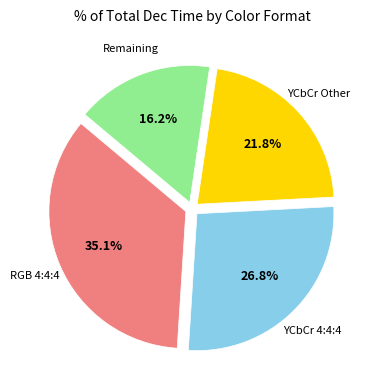

Which category has the biggest portion of the pie?

RGB 4:4:4